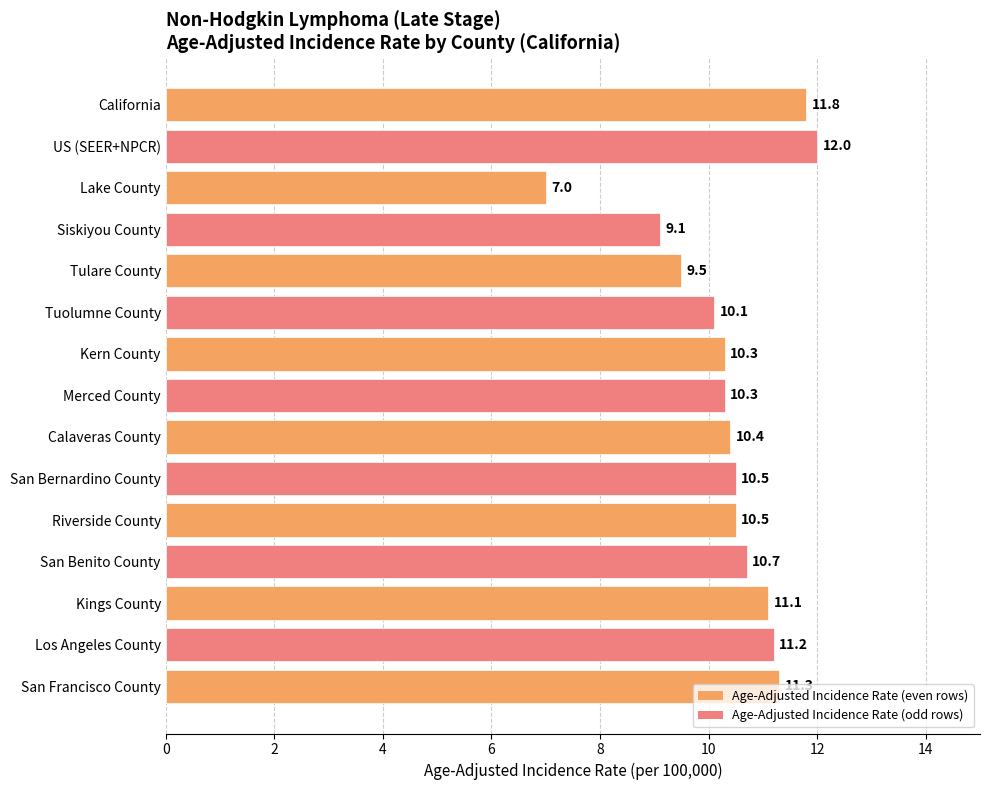

What is the maximum value shown in the chart?

12.0